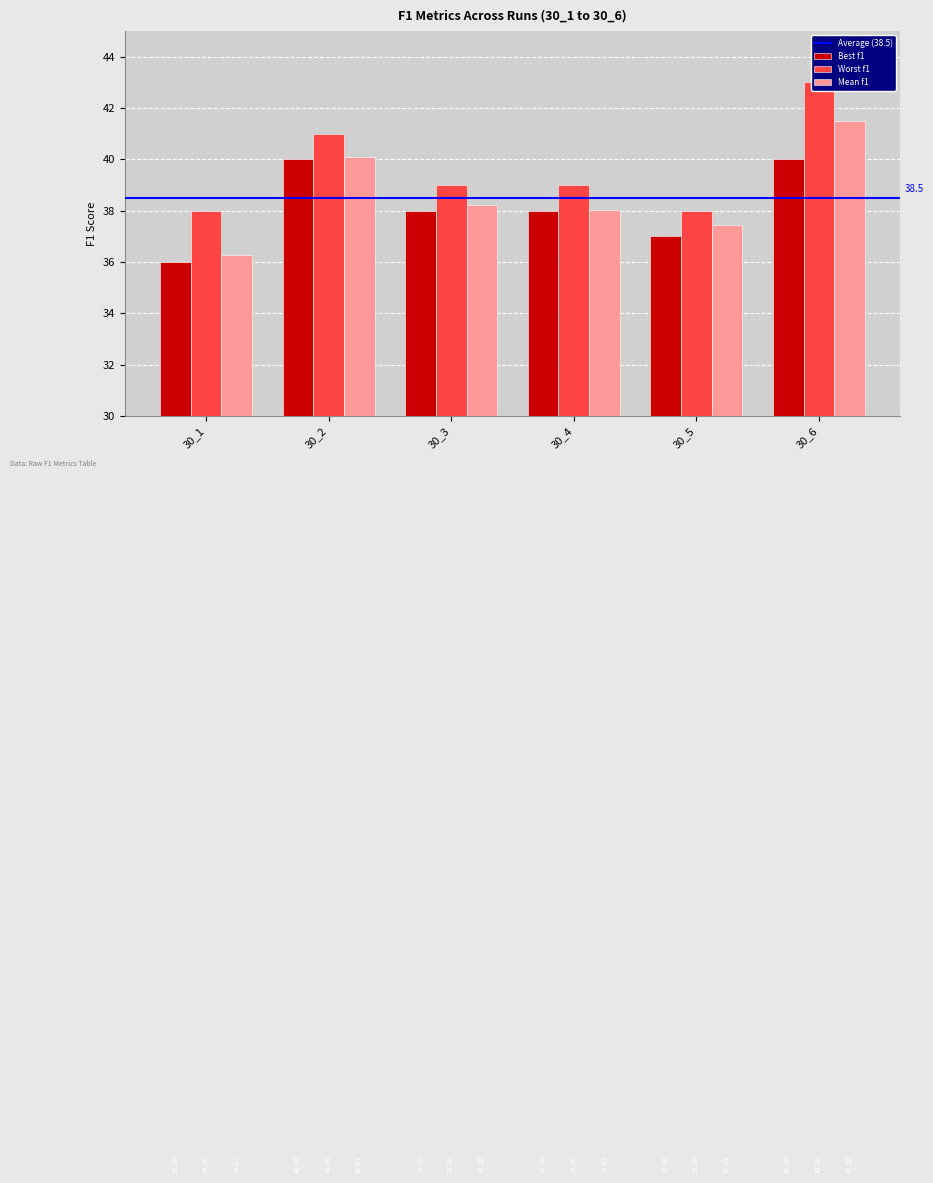

What is the difference between the highest and lowest values at 30_2?

1.0